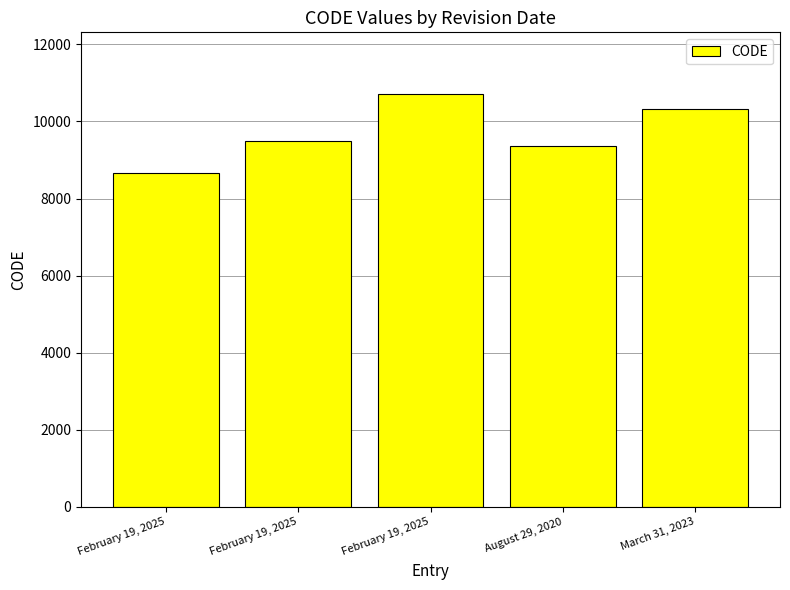

What is the smallest value displayed?

8676